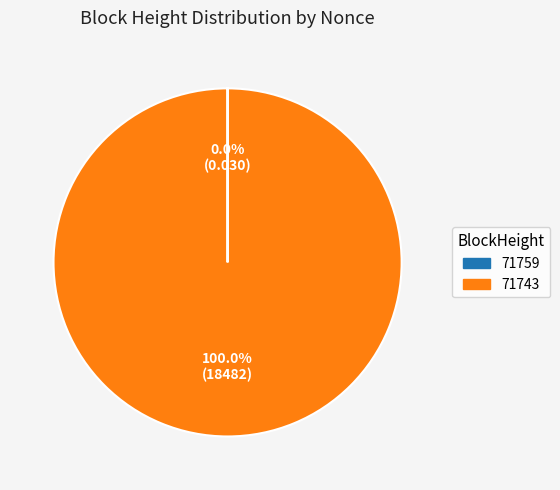

Which slice is the largest?

71743